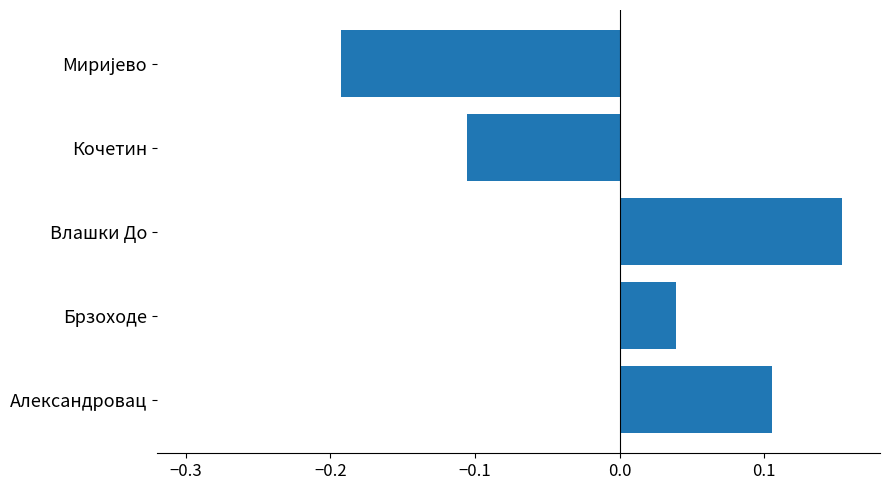

The chart shows a value of -0.0 at Кочетин. True or false?

False